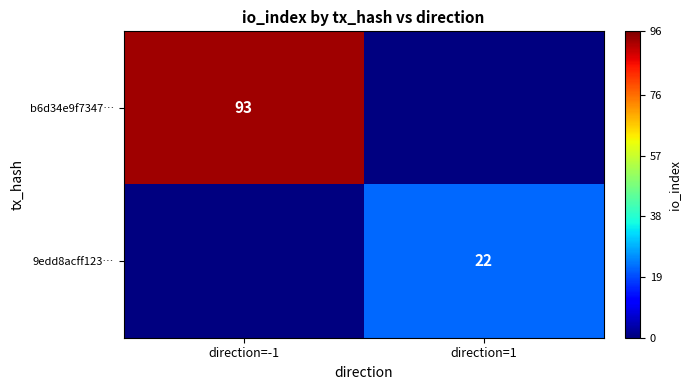

True or false: 9edd8acff123… has a value of 22 at direction=1.

True